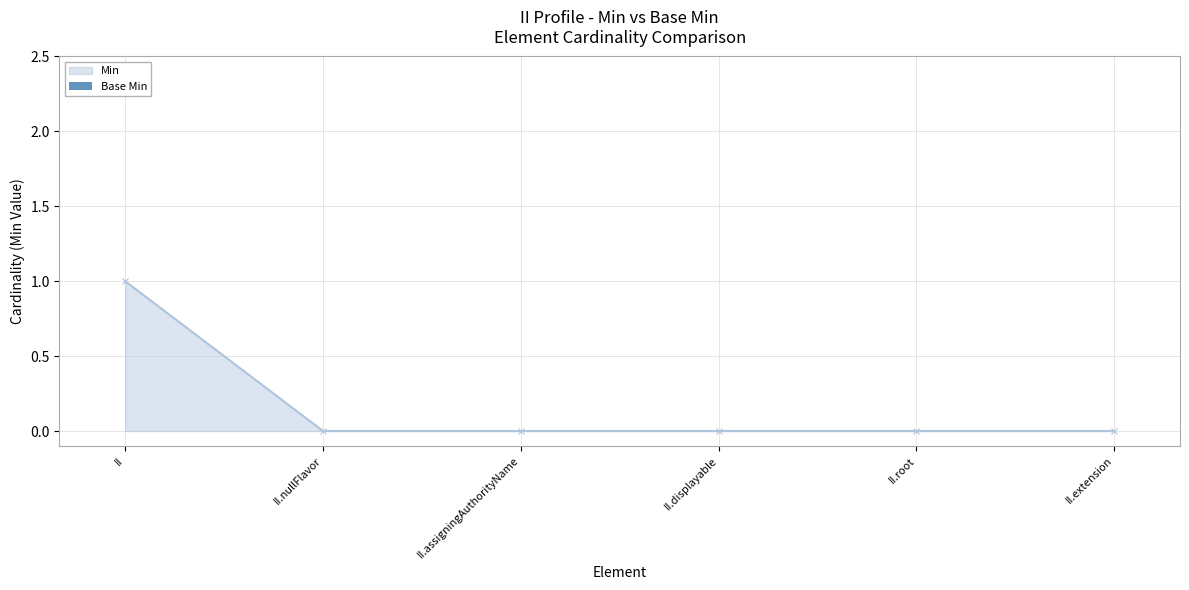

Reading left to right, what are all the values shown in this chart?

1	0	0	0	0	0